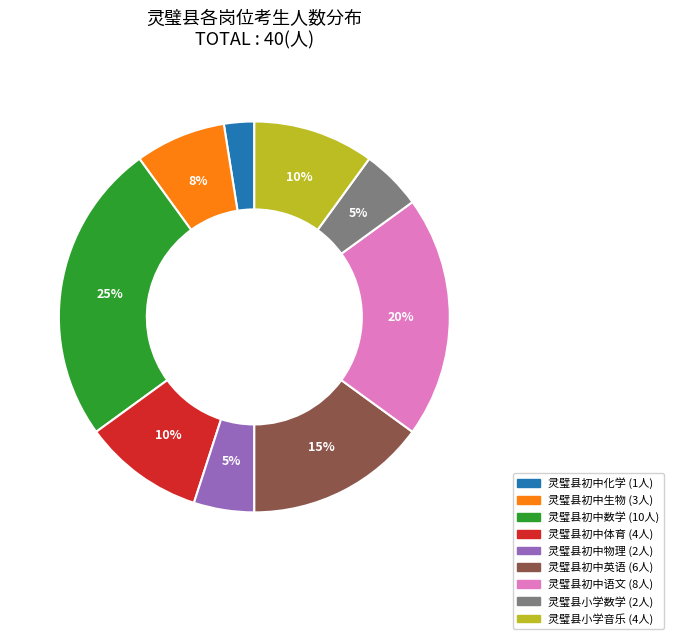

Between 灵璧县初中英语 and 灵璧县小学音乐, which is larger?

灵璧县初中英语